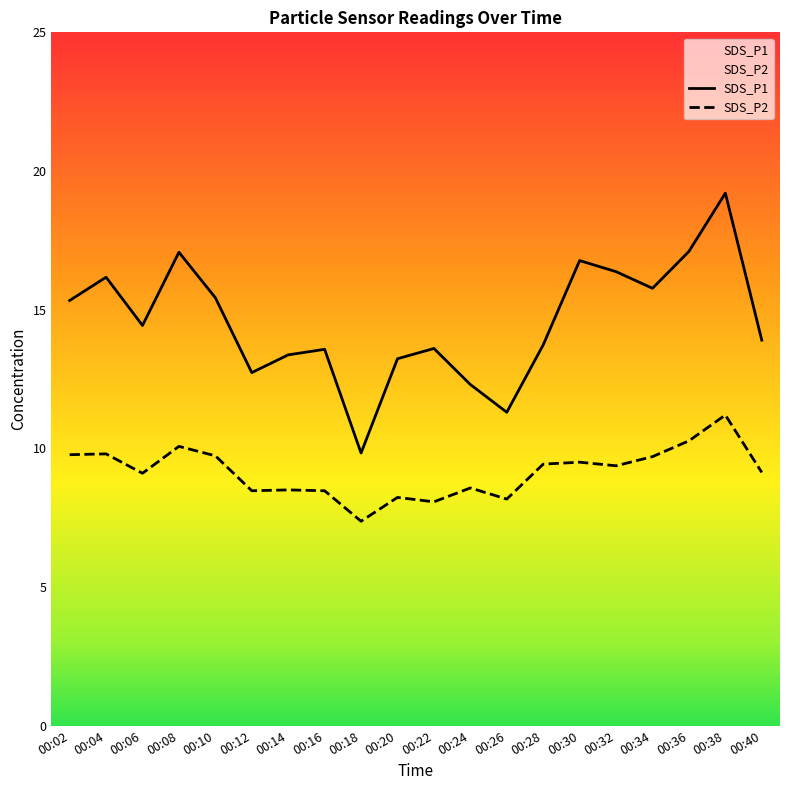

Which series changed the most between 00:04 and 00:22?

SDS_P1